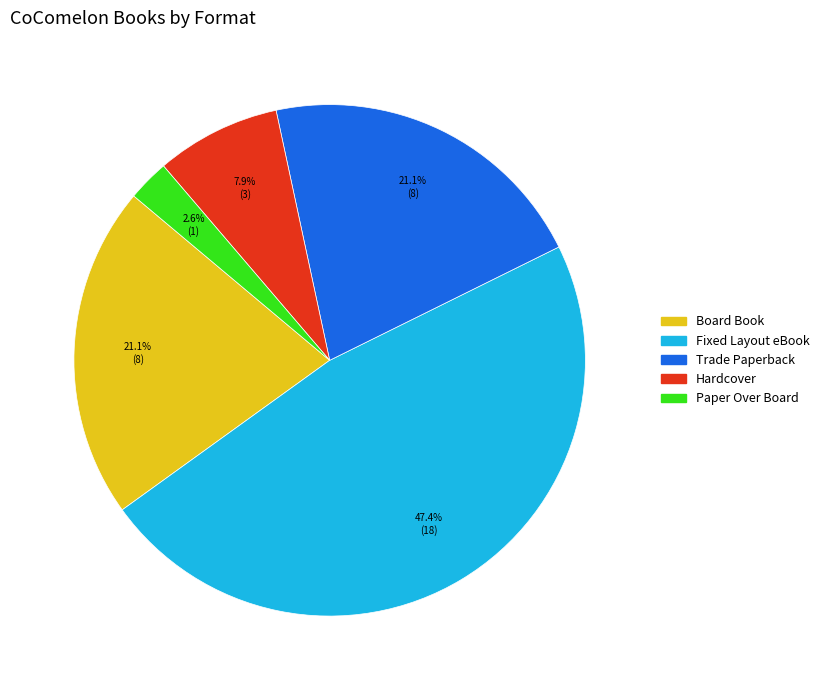

Combined, what portion of the pie is Paper Over Board and Fixed Layout eBook?

50.0%